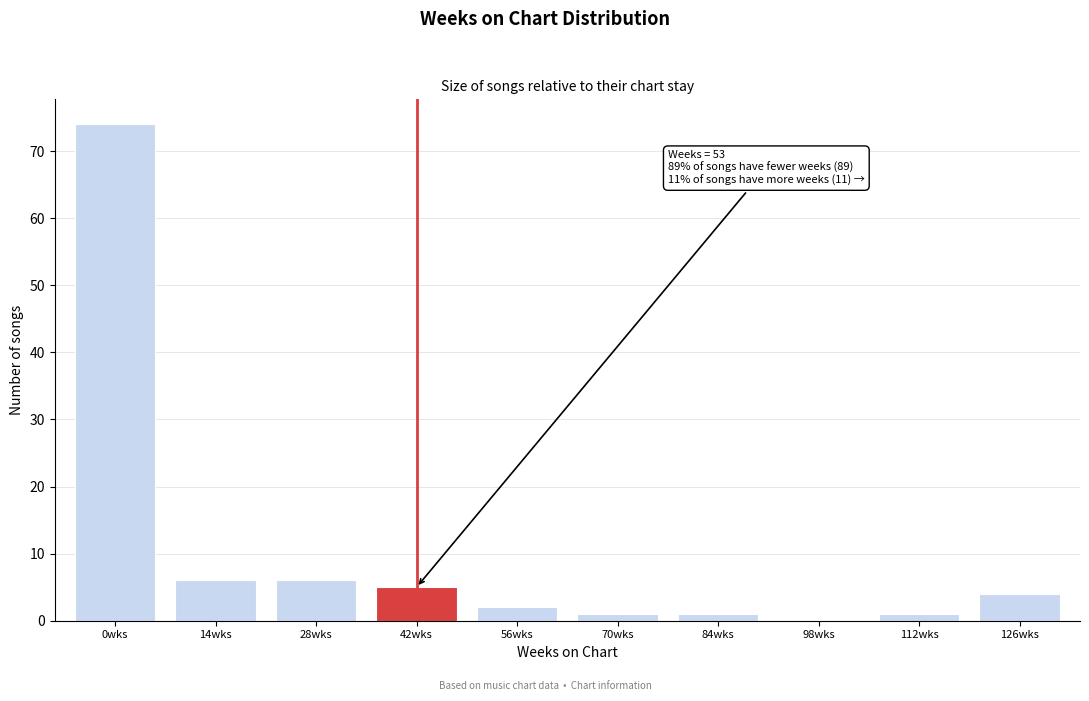

Reading right to left, list all the values displayed in this chart.

126wks=4	112wks=1	98wks=0	84wks=1	70wks=1	56wks=2	42wks=5	28wks=6	14wks=6	0wks=74